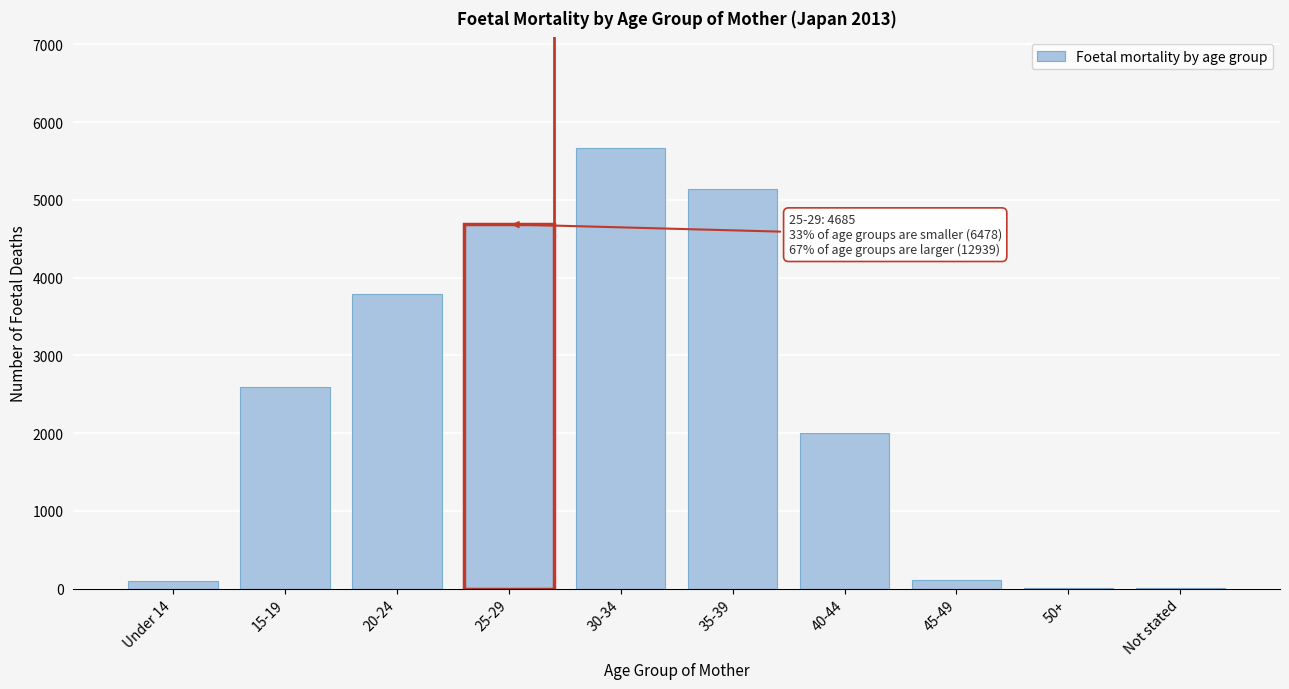

The value at 25-29 is 1901. True or false?

False